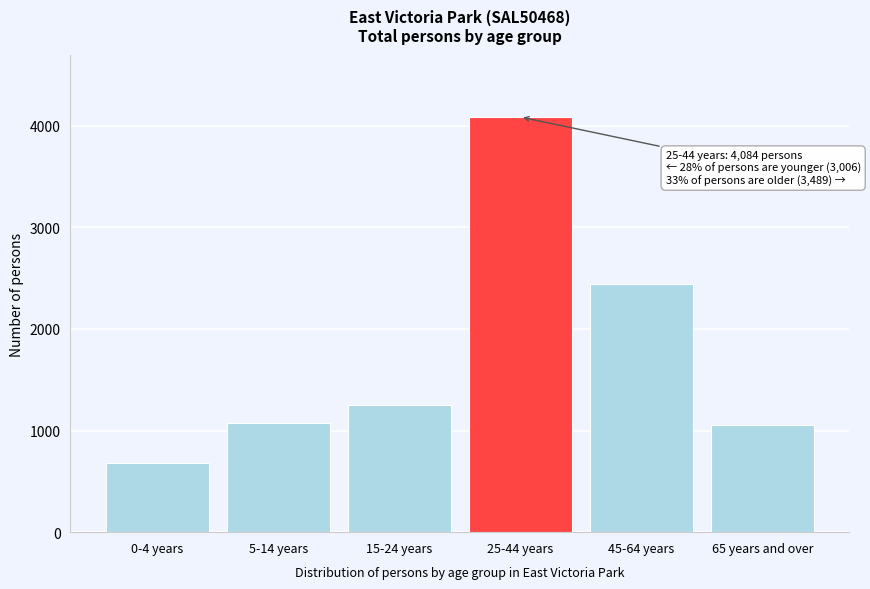

Reading left to right, extract all data points from this chart.

676	1076	1254	4084	2438	1051